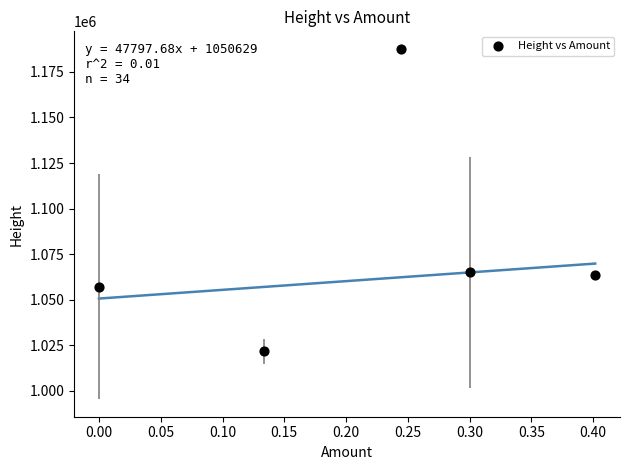

What is the range of X values (max minus min)?

0.4